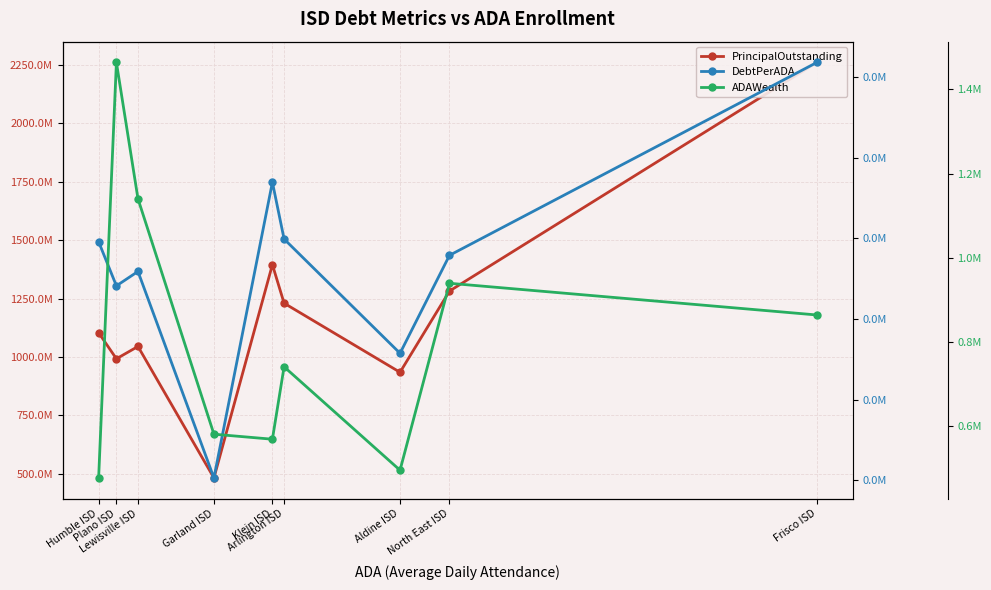

What is the sum of the ADAWealth values at North East ISD and Lewisville ISD?

2079446.8